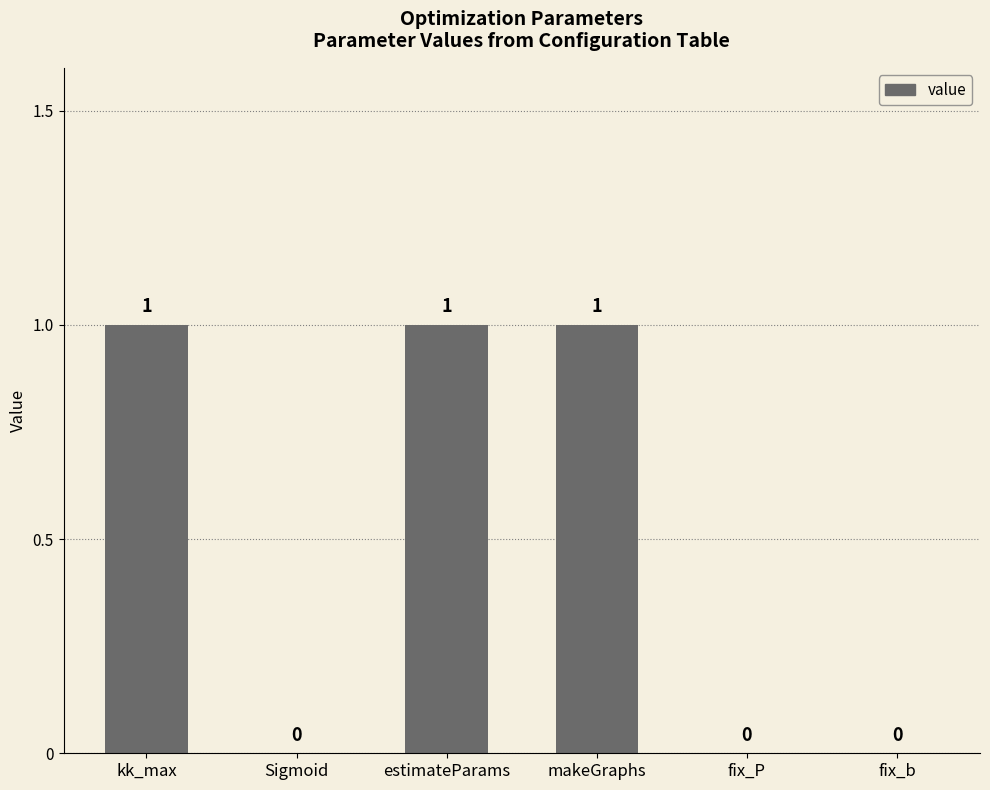

How many categories are shown in the chart?

6